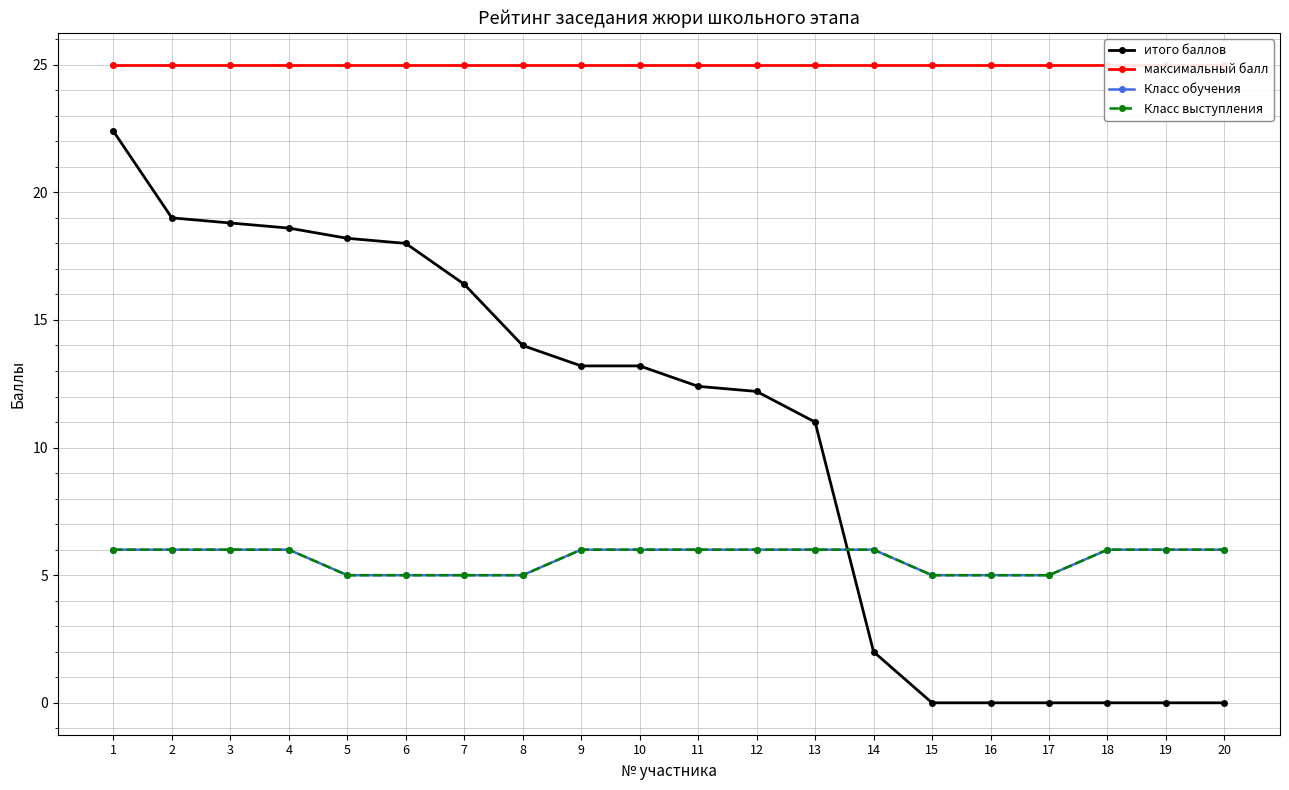

Reading left to right, list all the values displayed in this chart.

итого баллов: 1=22.4	2=19.0	3=18.8	4=18.6	5=18.2	6=18.0	7=16.4	8=14.0	9=13.2	10=13.2	11=12.4	12=12.2	13=11.0	14=2.0	15=0.0	16=0.0	17=0.0	18=0.0	19=0.0	20=0.0
максимальный балл: 1=25.0	2=25.0	3=25.0	4=25.0	5=25.0	6=25.0	7=25.0	8=25.0	9=25.0	10=25.0	11=25.0	12=25.0	13=25.0	14=25.0	15=25.0	16=25.0	17=25.0	18=25.0	19=25.0	20=25.0
Класс обучения: 1=6.0	2=6.0	3=6.0	4=6.0	5=5.0	6=5.0	7=5.0	8=5.0	9=6.0	10=6.0	11=6.0	12=6.0	13=6.0	14=6.0	15=5.0	16=5.0	17=5.0	18=6.0	19=6.0	20=6.0
Класс выступления: 1=6.0	2=6.0	3=6.0	4=6.0	5=5.0	6=5.0	7=5.0	8=5.0	9=6.0	10=6.0	11=6.0	12=6.0	13=6.0	14=6.0	15=5.0	16=5.0	17=5.0	18=6.0	19=6.0	20=6.0